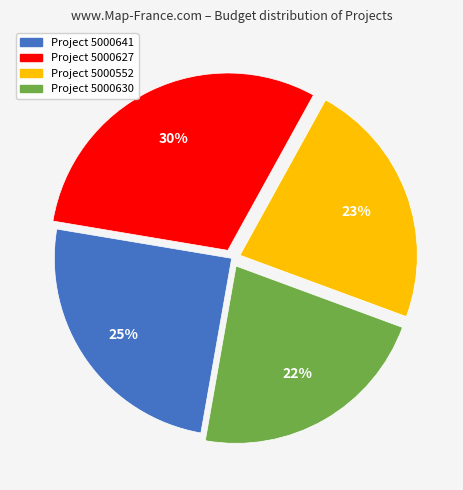

Which category has the biggest portion of the pie?

Project 5000627